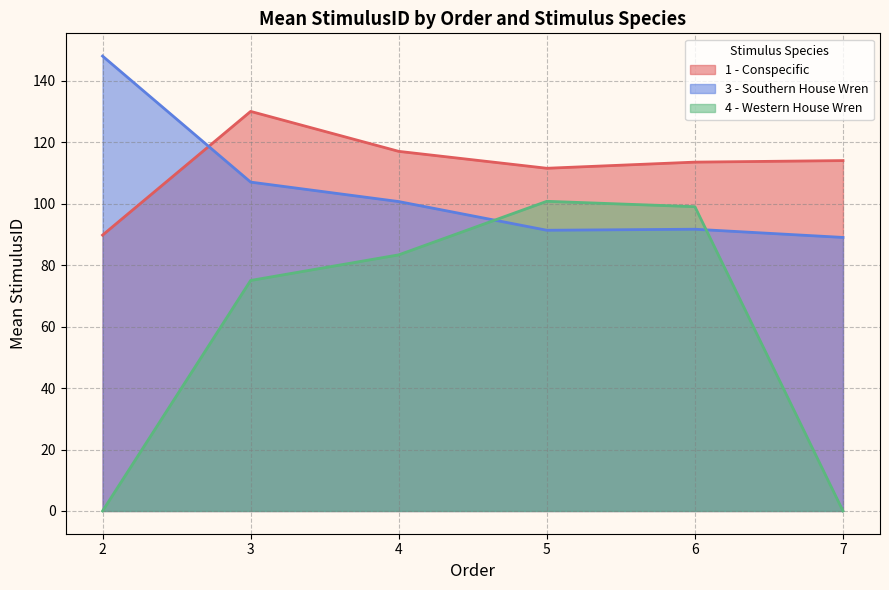

Is it true that 3 - Southern House Wren equals 143 at 6?

False